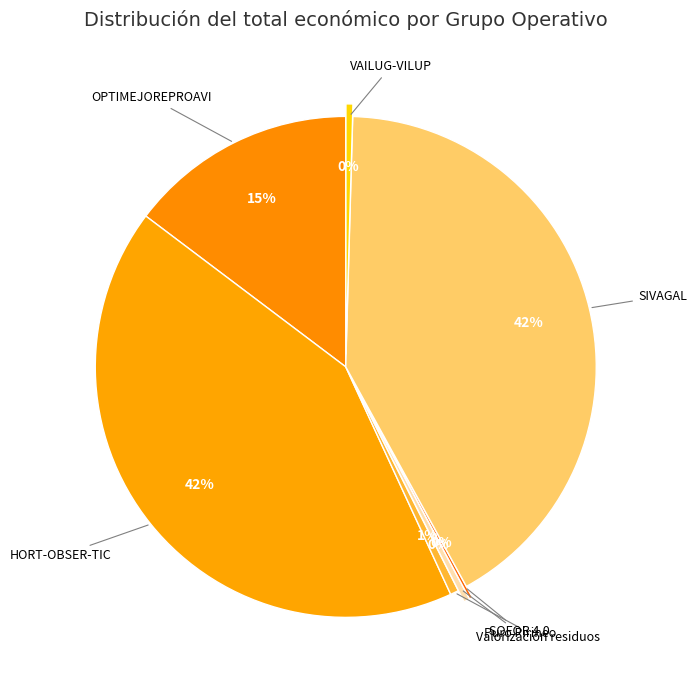

Count the number of slices in the pie.

7